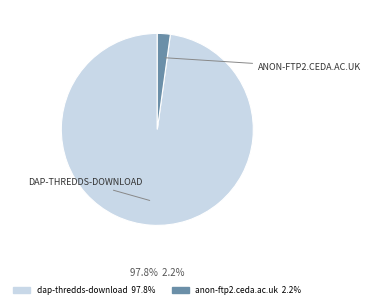

Which slice is the largest?

dap-thredds-download